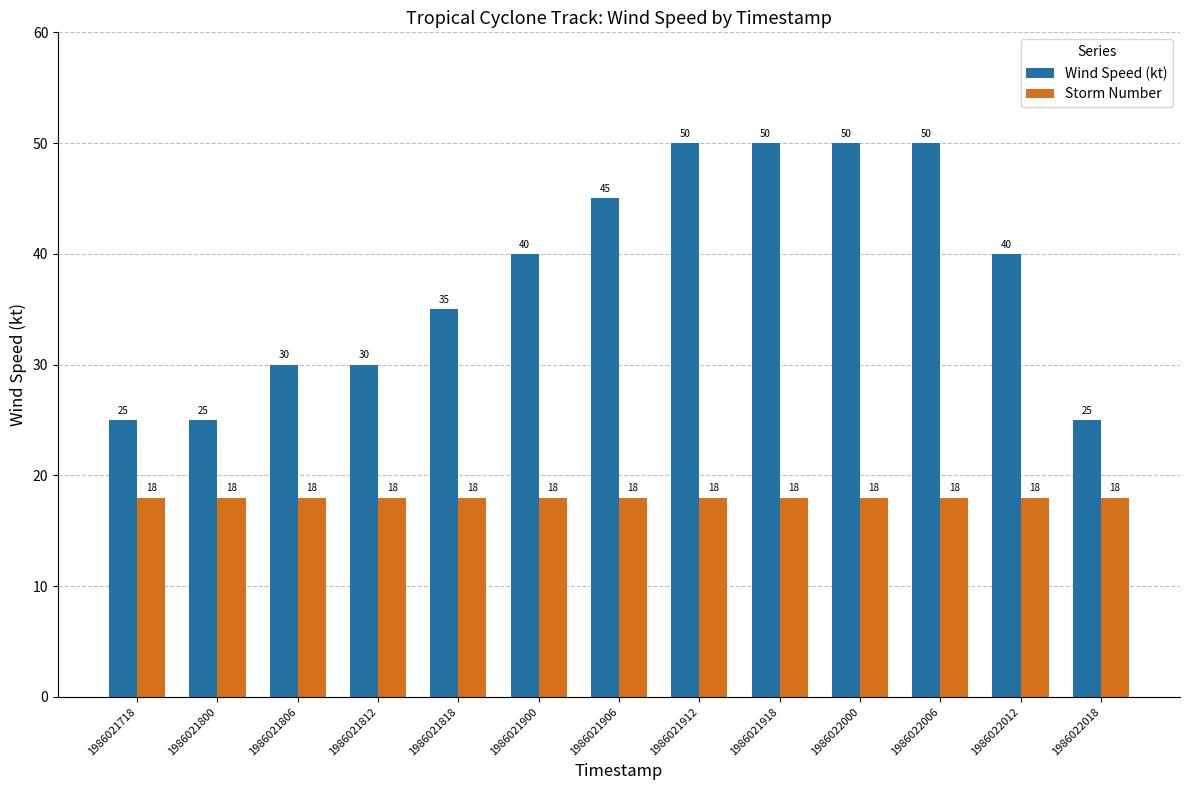

Is the value of Wind Speed (kt) at 1986021718 greater than the value of Storm Number at 1986021806?

Yes